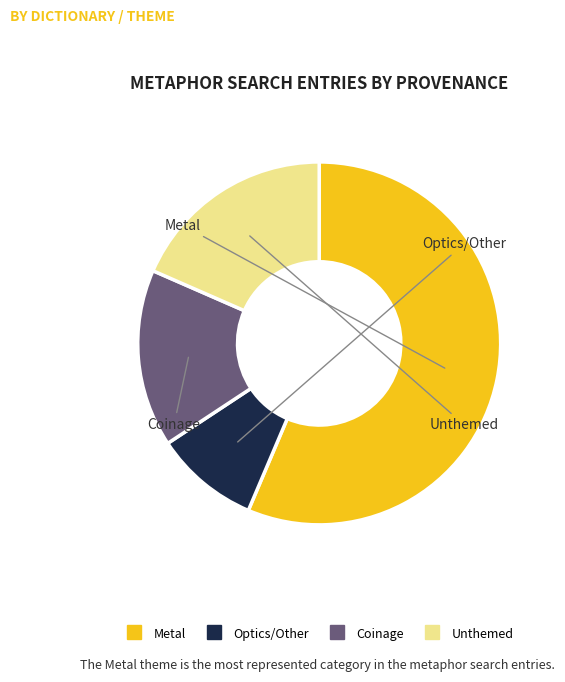

Count the number of slices in the pie.

4